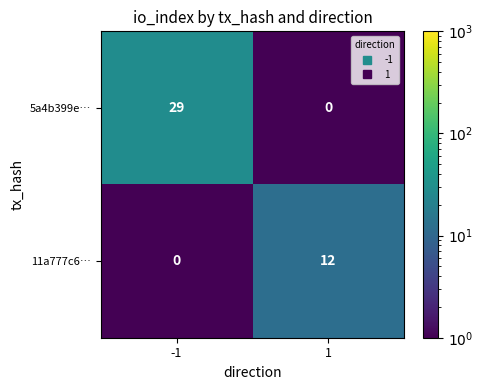

What is the maximum value shown in the chart?

29